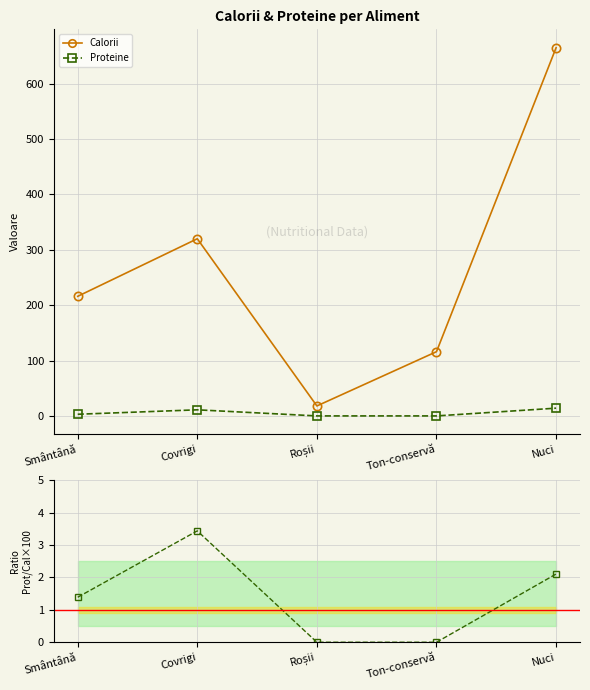

At how many categories does at least one series exceed 544?

1